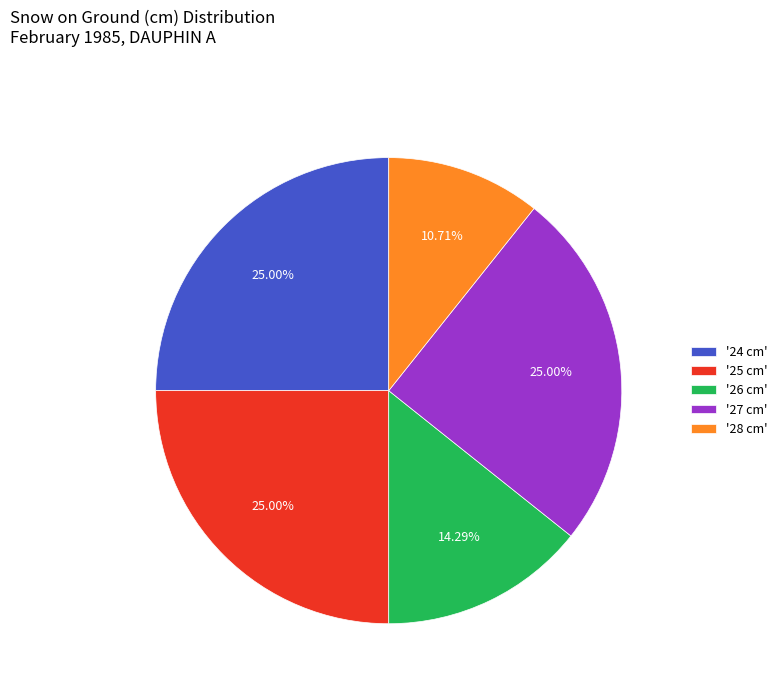

Does '24 cm' account for over 50% of the chart?

No